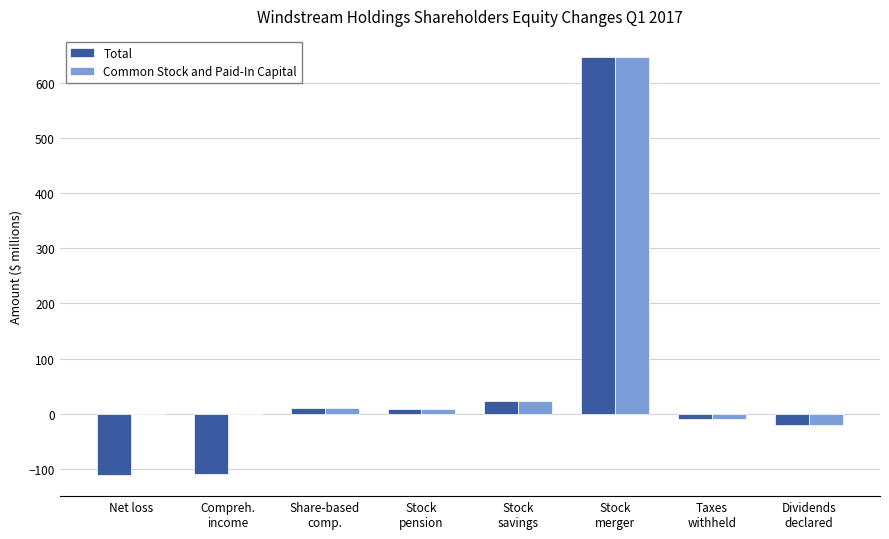

Is it true that Total equals -111.3 at Net loss?

True